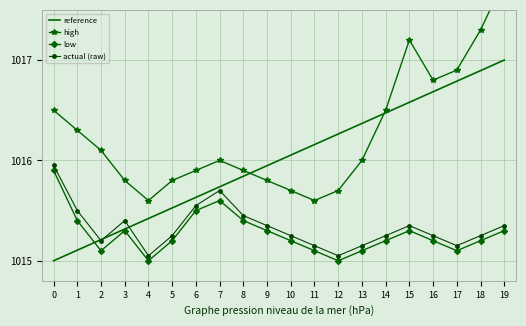

Is the value of reference at 7 greater than the value of low at 11?

Yes